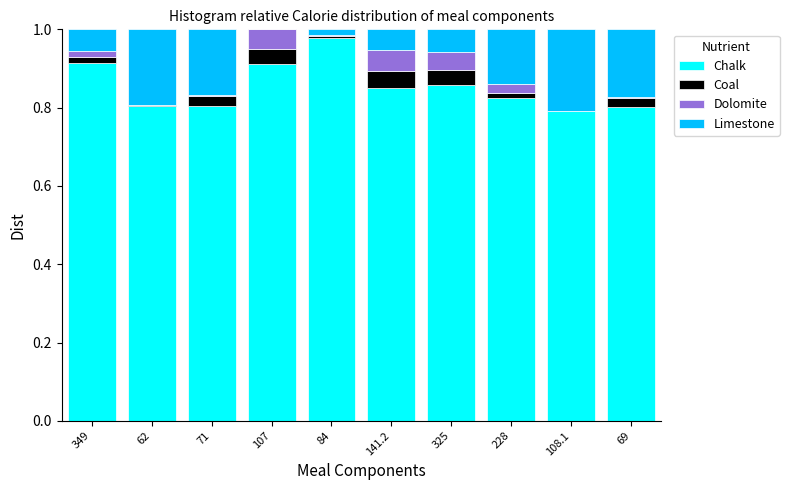

At which label does Chalk reach its peak?

84